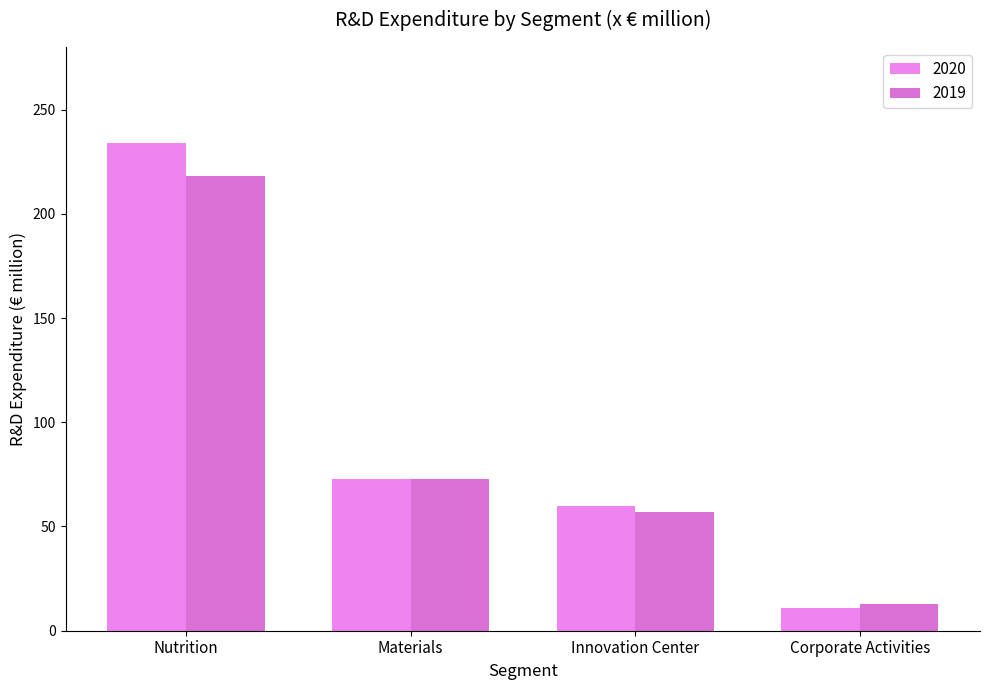

At which category does the chart reach its minimum across all series?

Corporate Activities